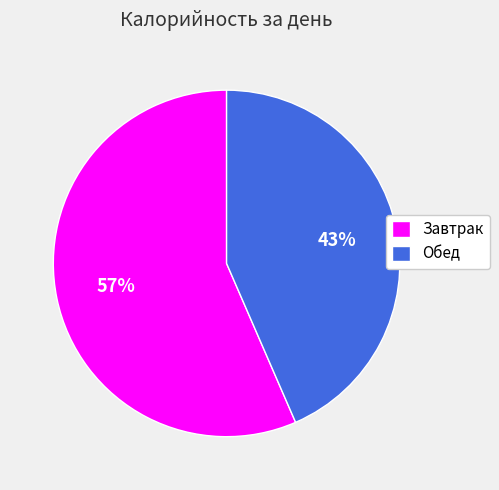

To the nearest percent, what percentage of the pie is Обед?

43%